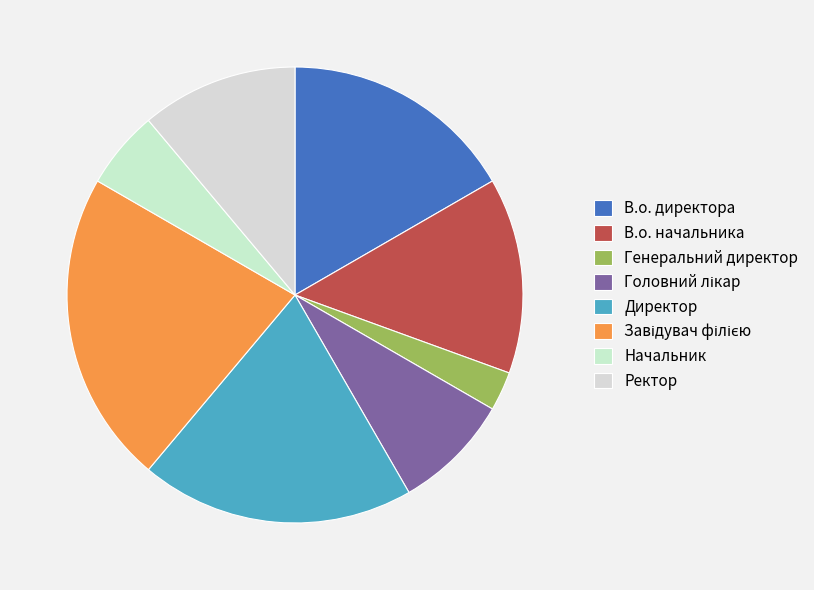

True or false: Головний лікар accounts for 21% of the total.

False